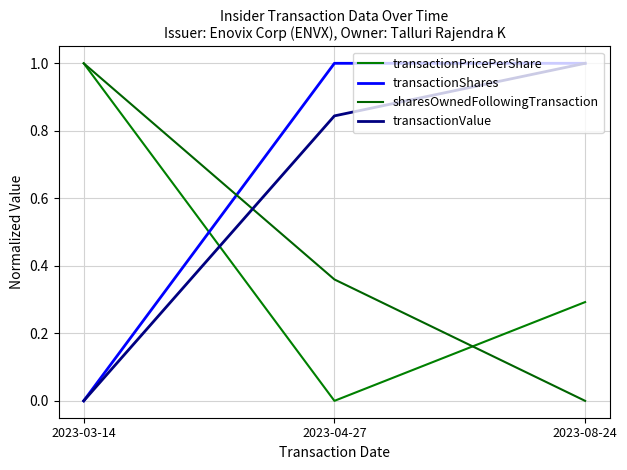

What is the label of the 3rd point from the left?

2023-08-24